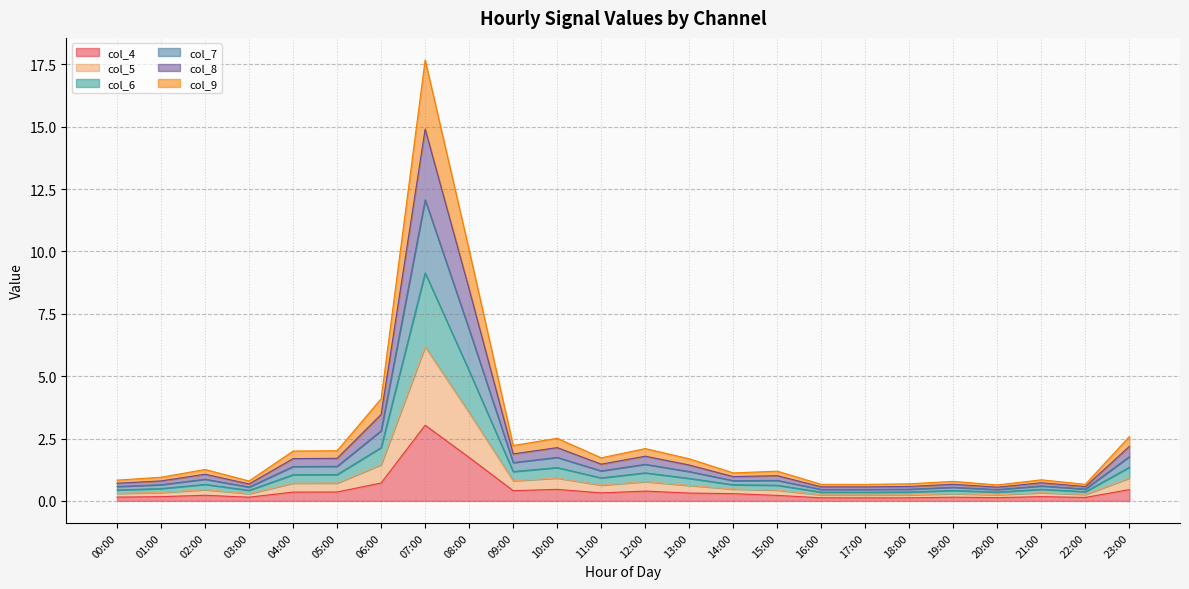

The value of col_4 at 05:00 is 0.4. True or false?

True